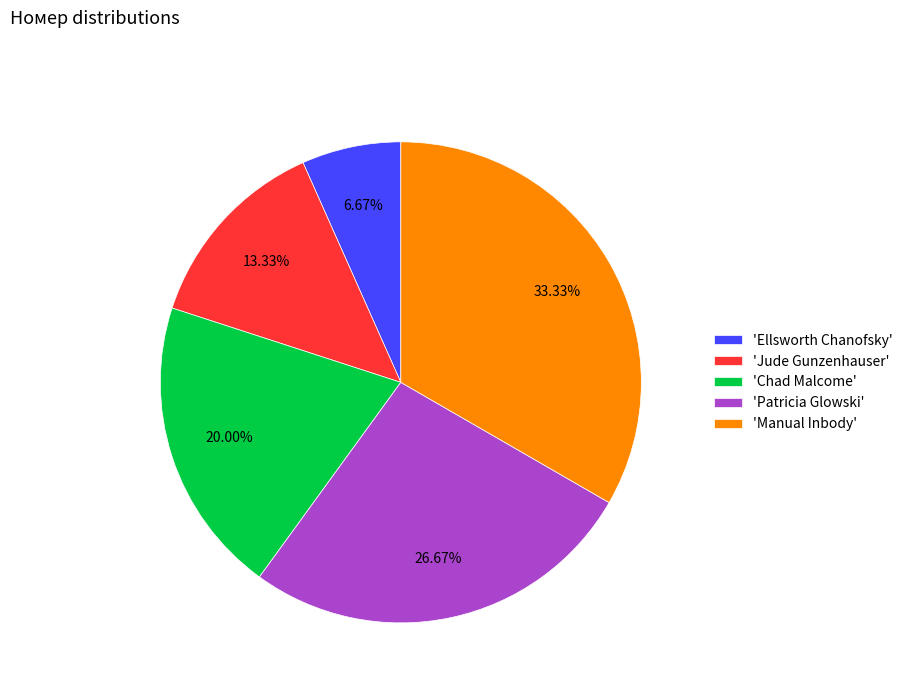

Rank the categories by value from lowest to highest.

'Ellsworth Chanofsky', 'Jude Gunzenhauser', 'Chad Malcome', 'Patricia Glowski', 'Manual Inbody'